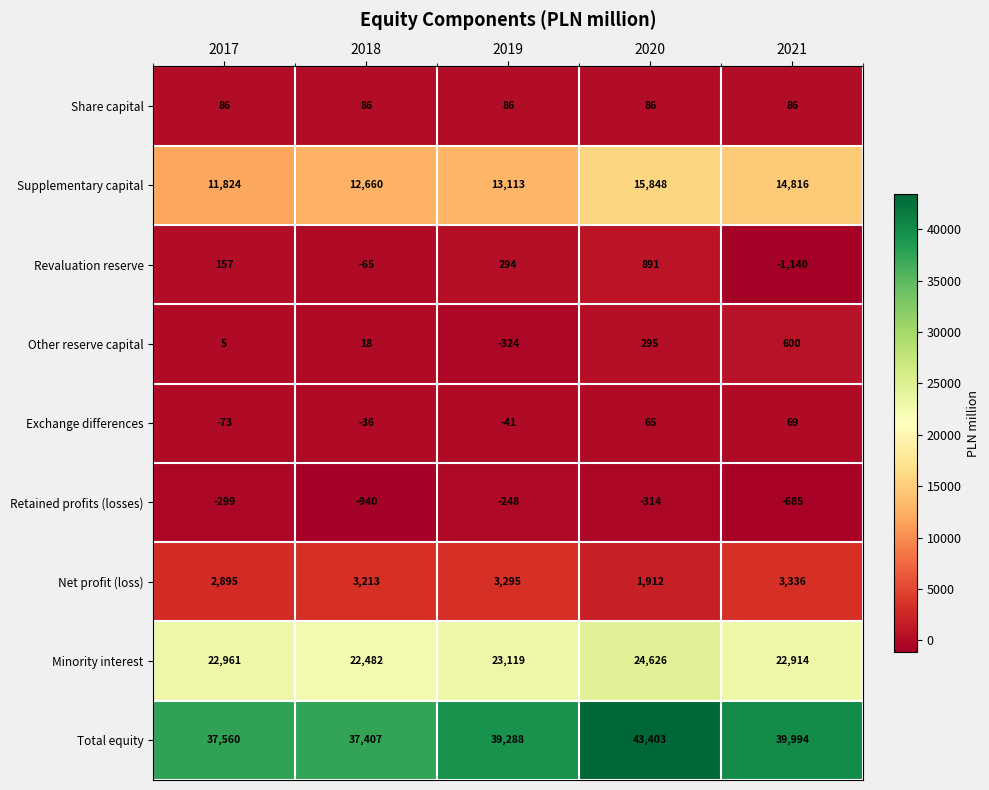

At which label is Minority interest closest to 23554?

2019